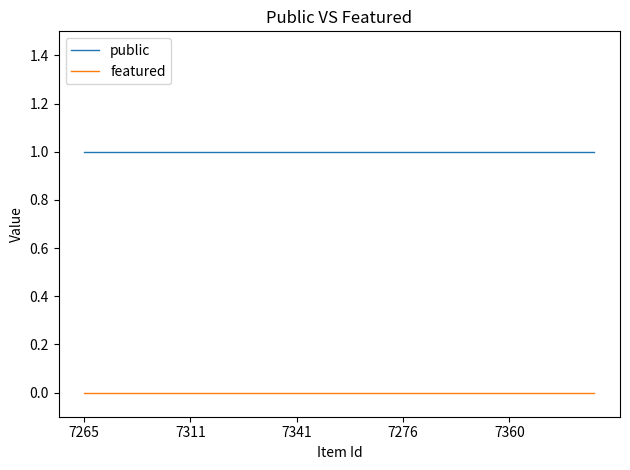

Reading left to right, extract all data points from this chart.

public: 1	1	1	1	1	1	1	1	1	1	1	1	1	1	1	1	1	1	1	1	1	1	1	1	1
featured: 0	0	0	0	0	0	0	0	0	0	0	0	0	0	0	0	0	0	0	0	0	0	0	0	0